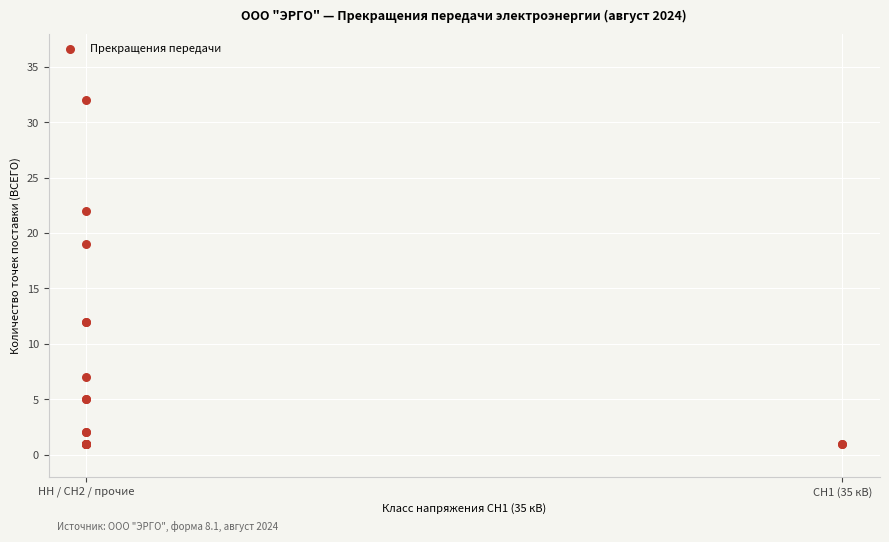

What Y value in the scatter plot is closest to 16?

19